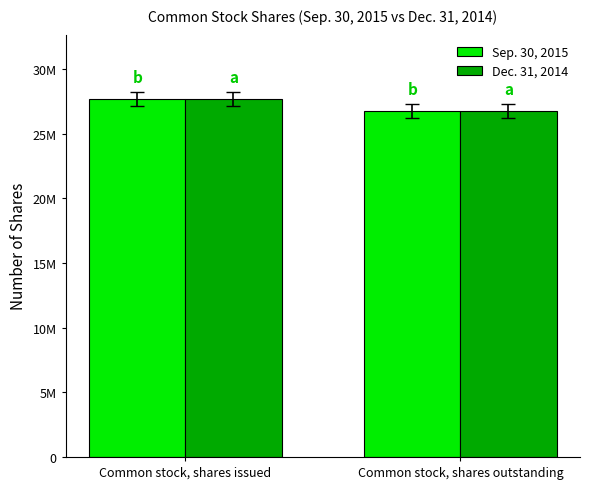

What are all the series names shown in the legend?

Sep. 30, 2015, Dec. 31, 2014